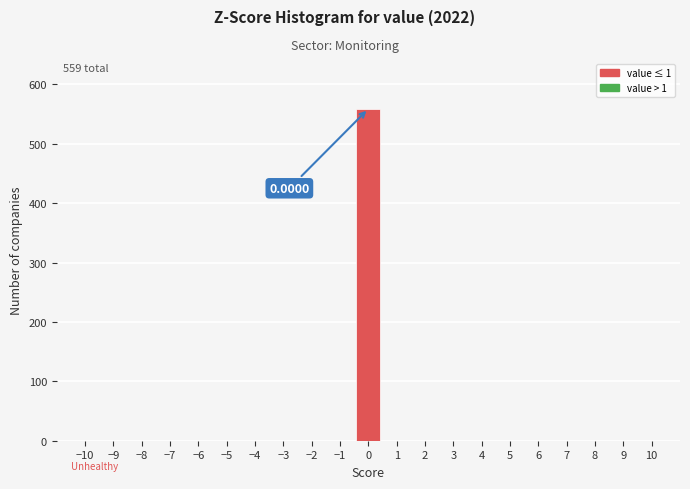

What is the sum of all values?

559